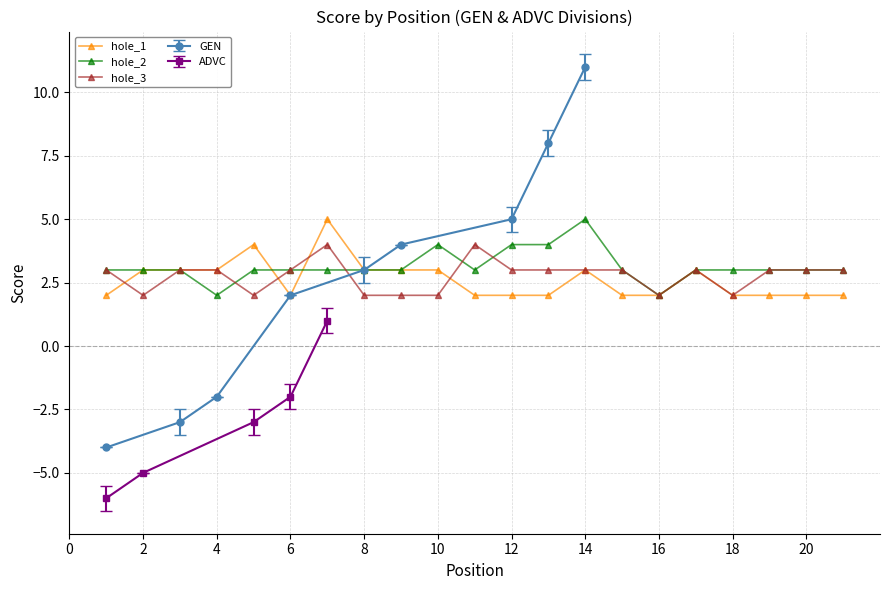

True or false: hole_2 has more than 0 points higher than both neighbors.

True